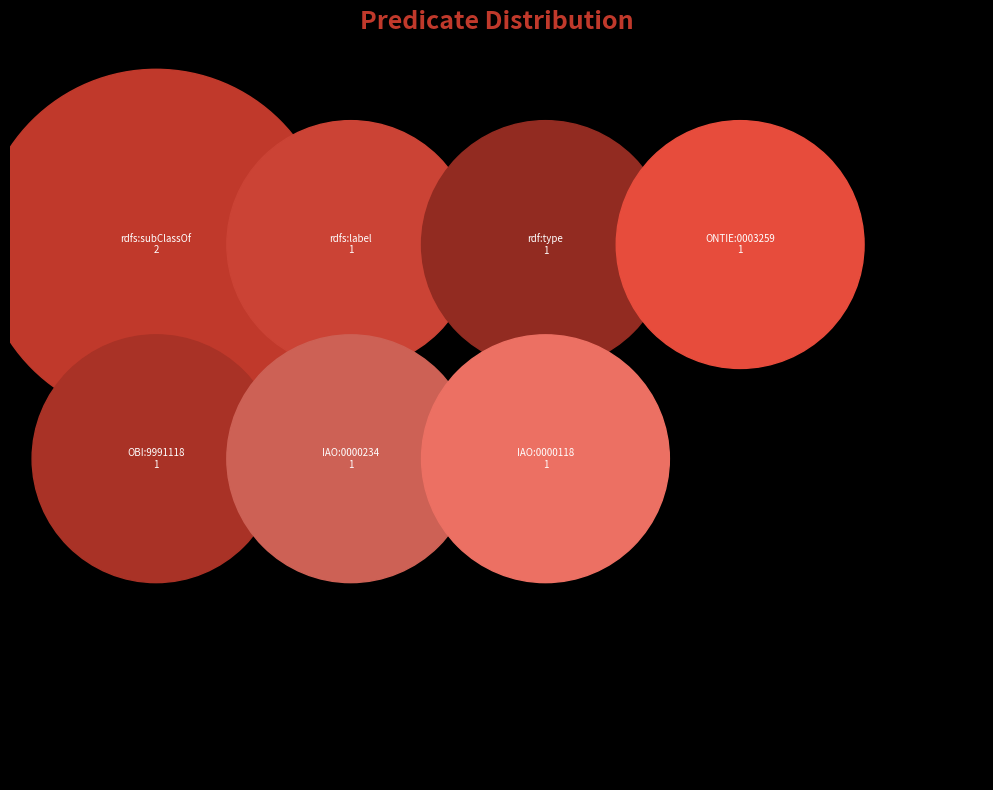

To the nearest percent, what is the average slice percentage?

14%